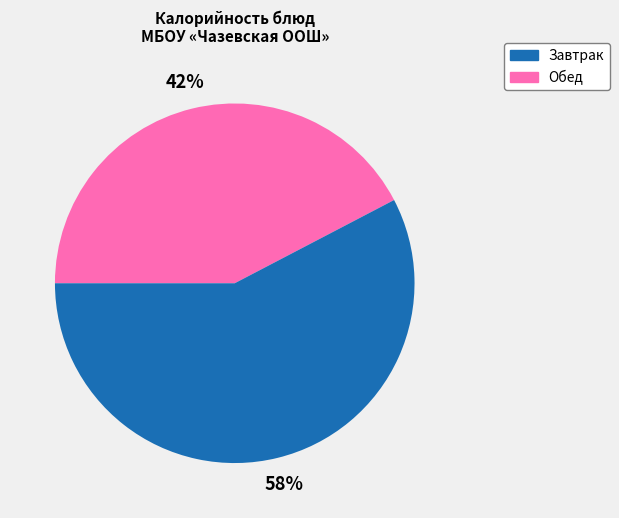

Count the number of slices in the pie.

2